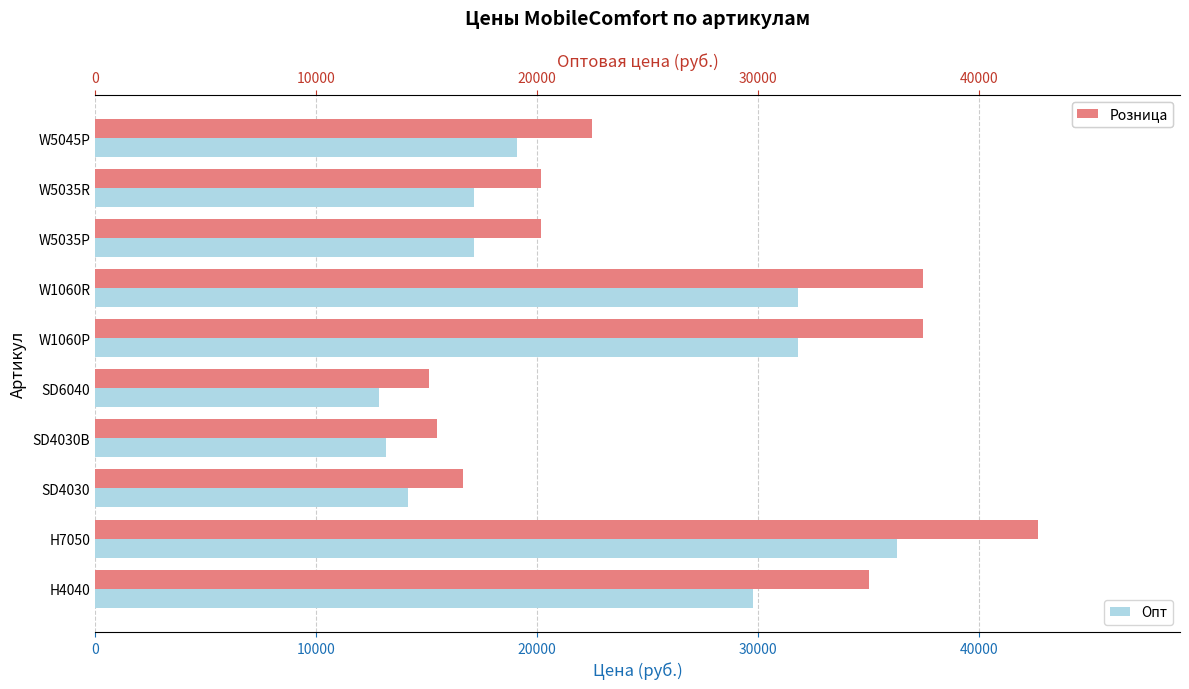

How many values in the Опт series exceed 19097?

5